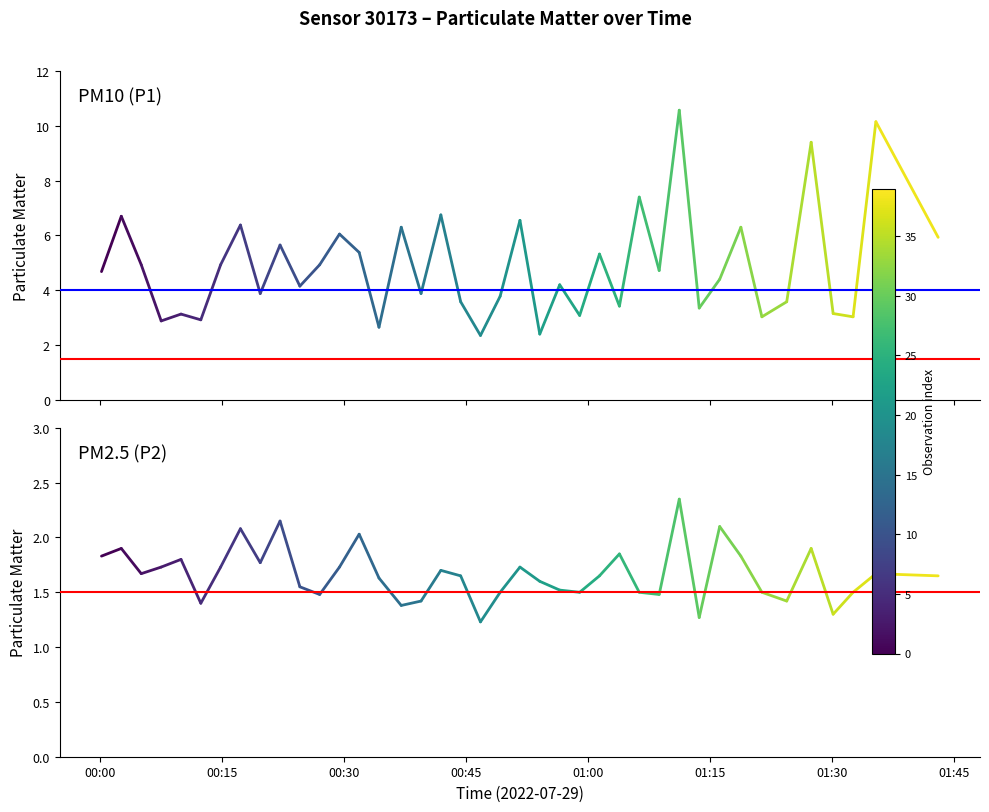

The Ref (blue) series shows 4.0 at 00:00. True or false?

True